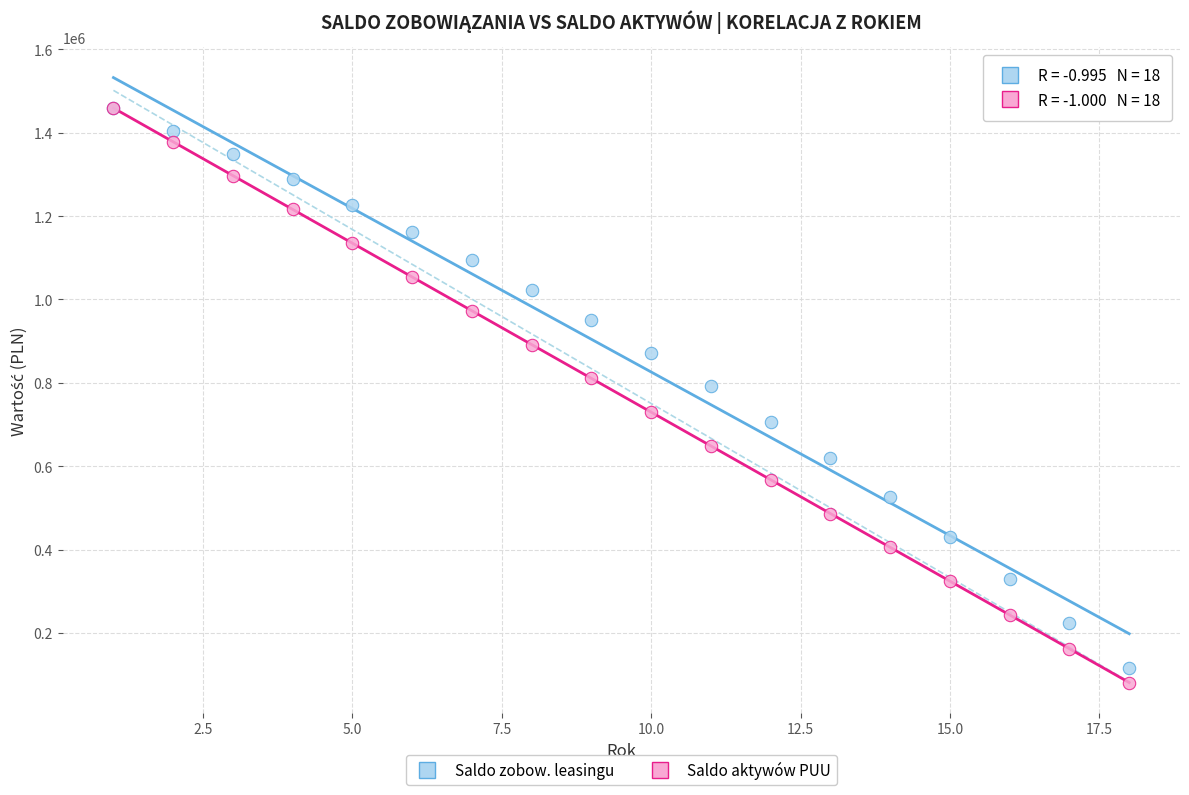

In the Saldo aktywów PUU series, what Y value is closest to 770132?

729599.5